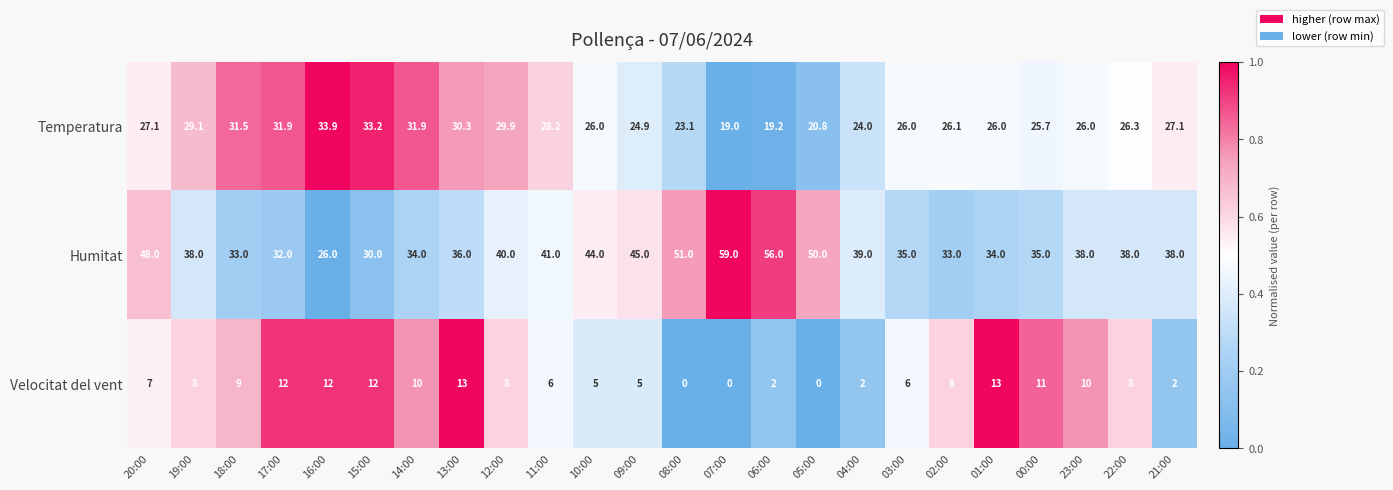

What is the total value across all series at 07:00?

78.0